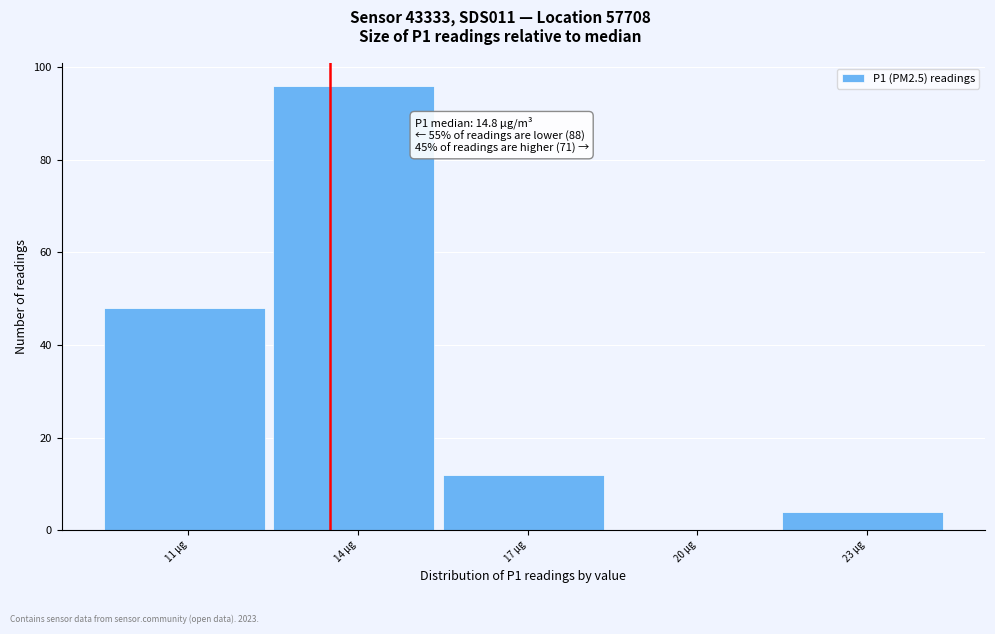

Reading right to left, what are all the values shown in this chart?

23 µg=4	20 µg=0	17 µg=12	14 µg=96	11 µg=48